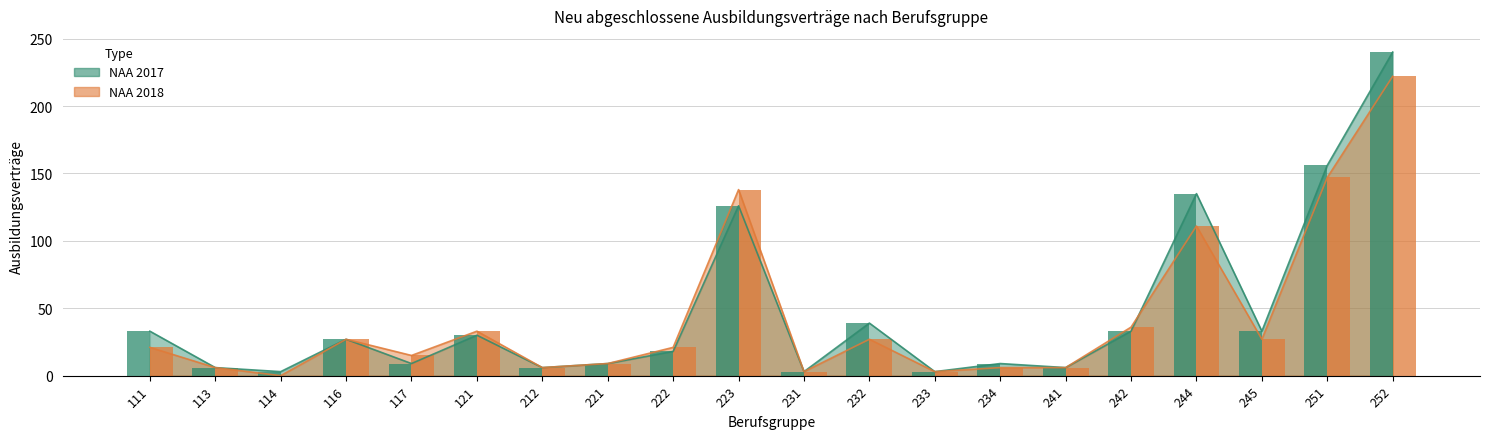

What is the value of the NAA 2018 bar at the 12th from the left?

27